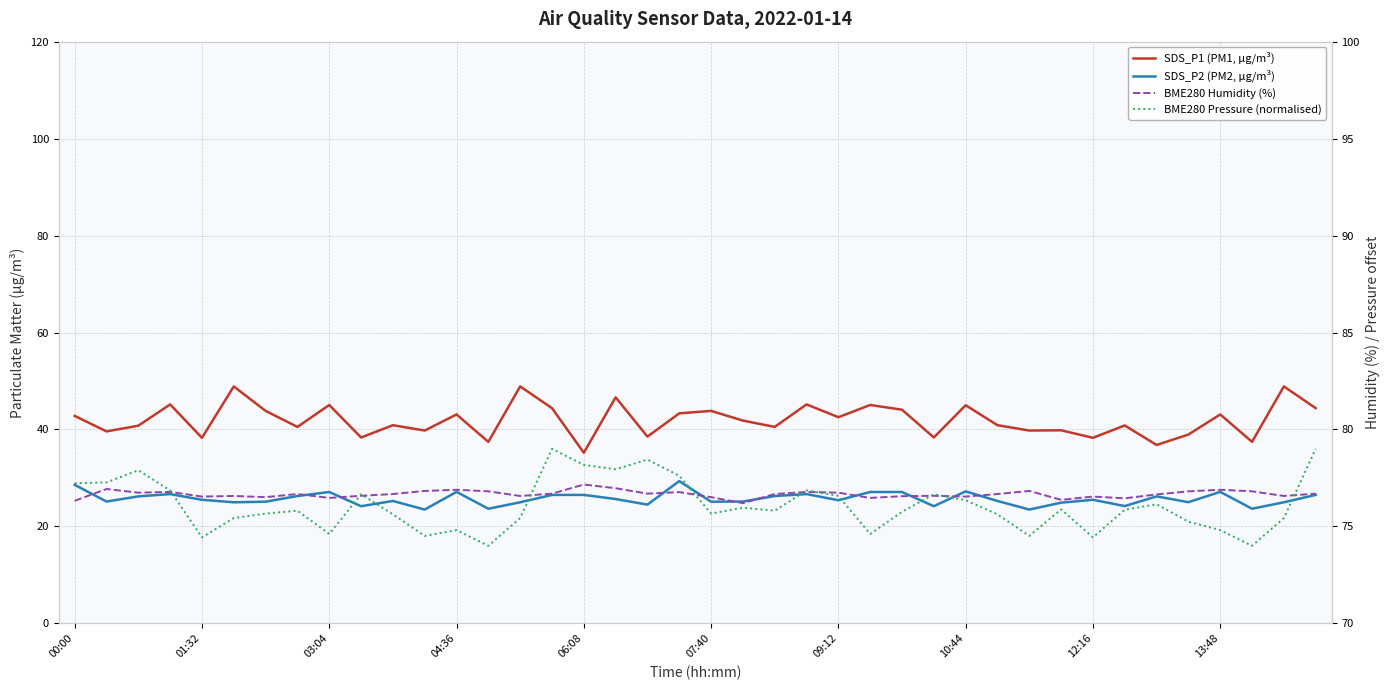

How many interior local peaks does the BME280 Humidity (%) series have?

12